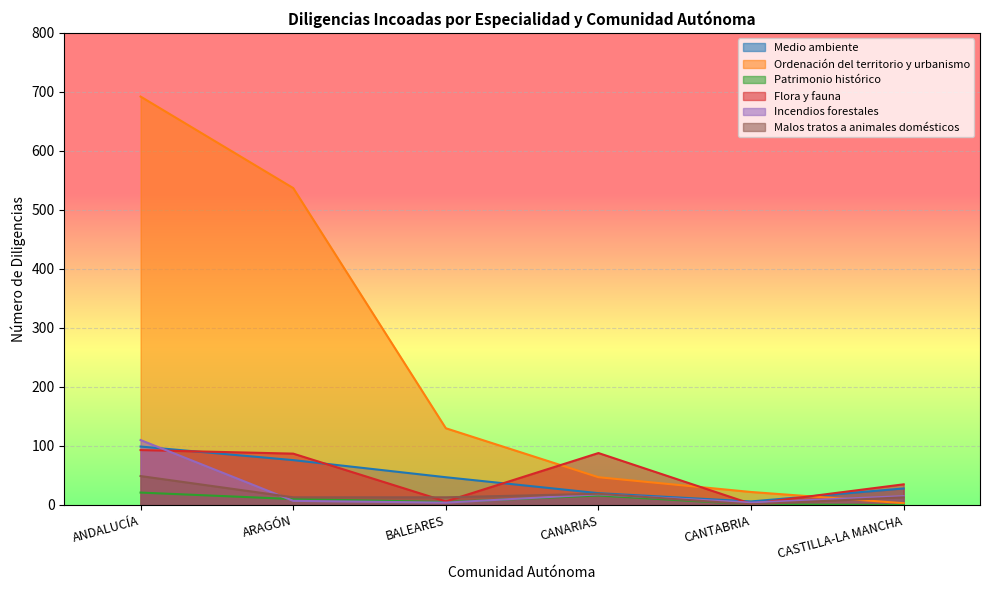

What is the sum of all Malos tratos a animales domésticos values?

108